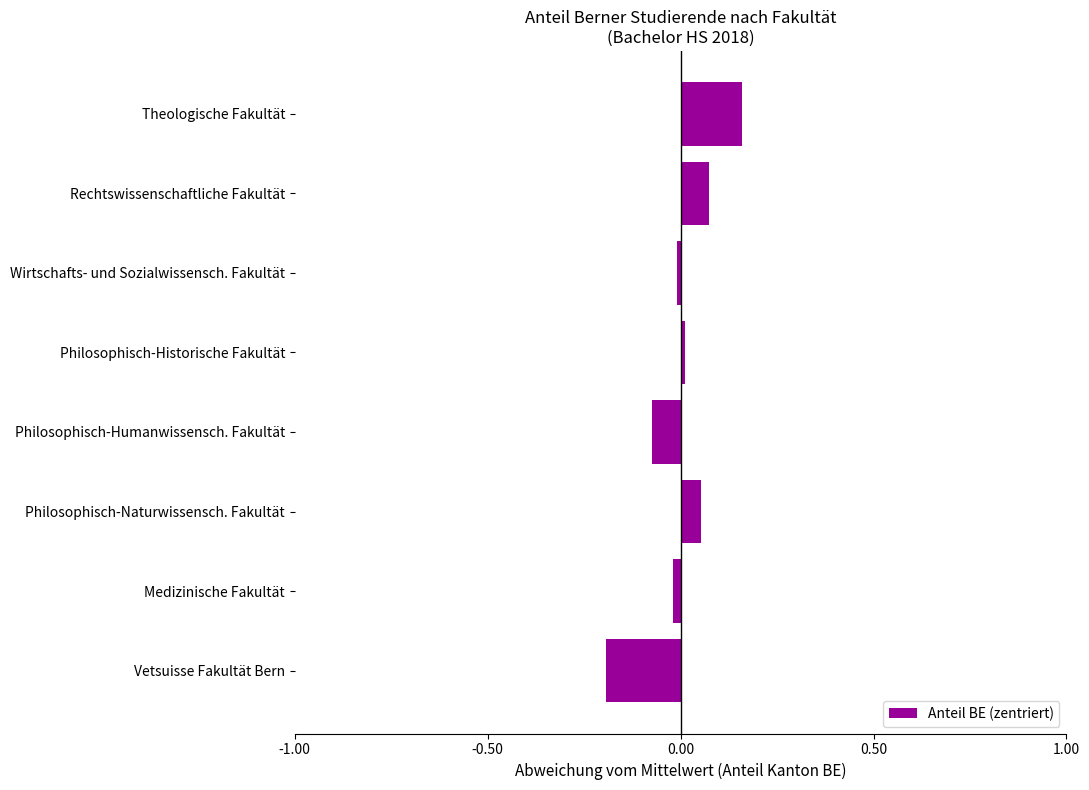

What is the label of the 8th bar from the top?

Vetsuisse Fakultät Bern